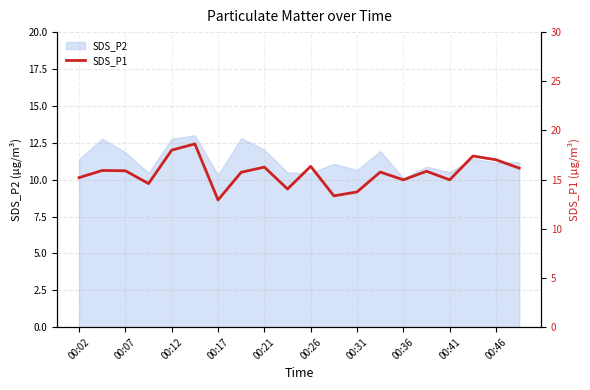

The SDS_P2 series shows 12.0 at 00:21. True or false?

True